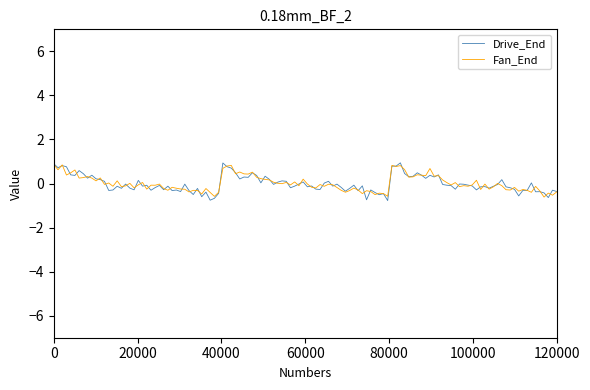

Which series has the largest range (max minus min)?

Drive_End